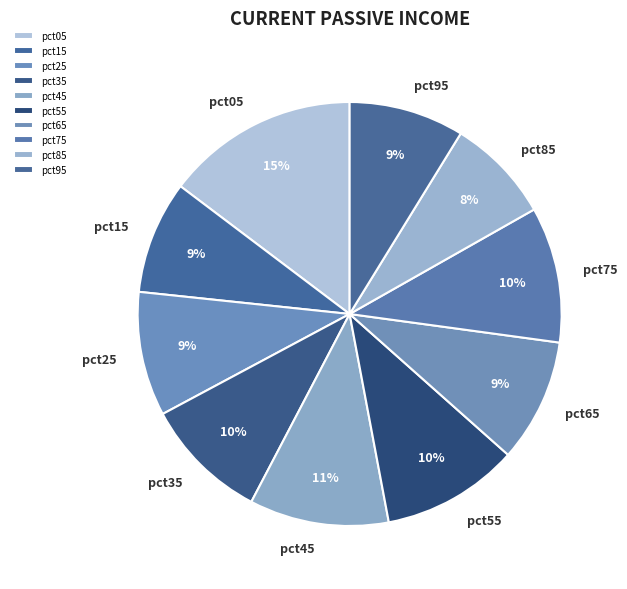

How many segments does this pie chart have?

10